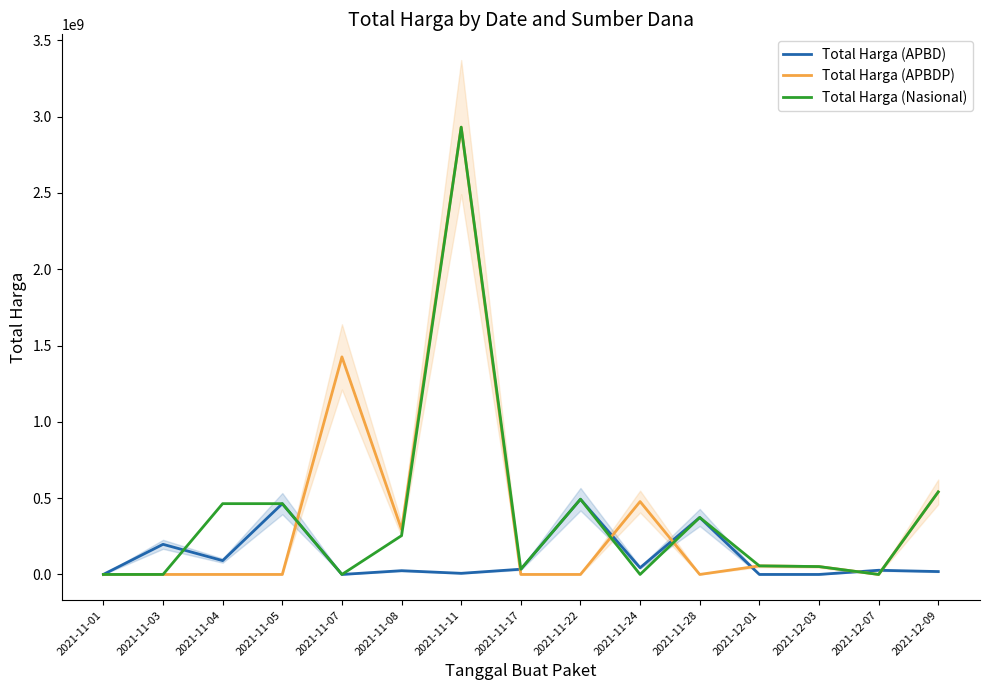

Reading left to right, transcribe all the data shown in this chart.

Total Harga (APBD): 333600	197462240	90672075	464002100	0	24693960	7401240	34292000	493000000	43859200	373404000	0	0	27412000	18900000
Total Harga (APBDP): 0	0	0	0	1425867900	294832040	2931562000	0	0	477600000	0	56152800	51601000	0	541071000
Total Harga (Nasional): 0	0	464002100	464002100	0	254350000	2931562000	34292000	493000000	0	373404000	56152800	51601000	0	541071000